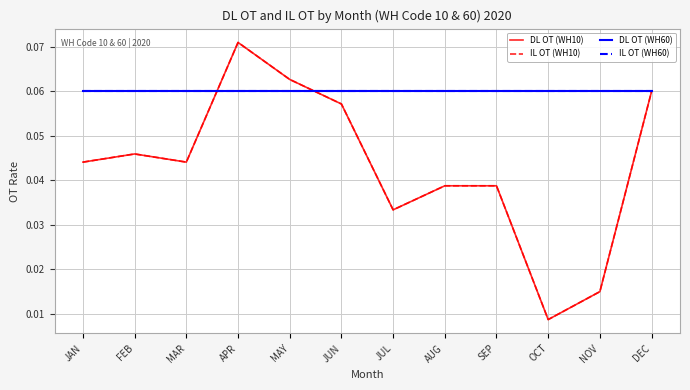

What is the label of the 11th point from the left?

NOV